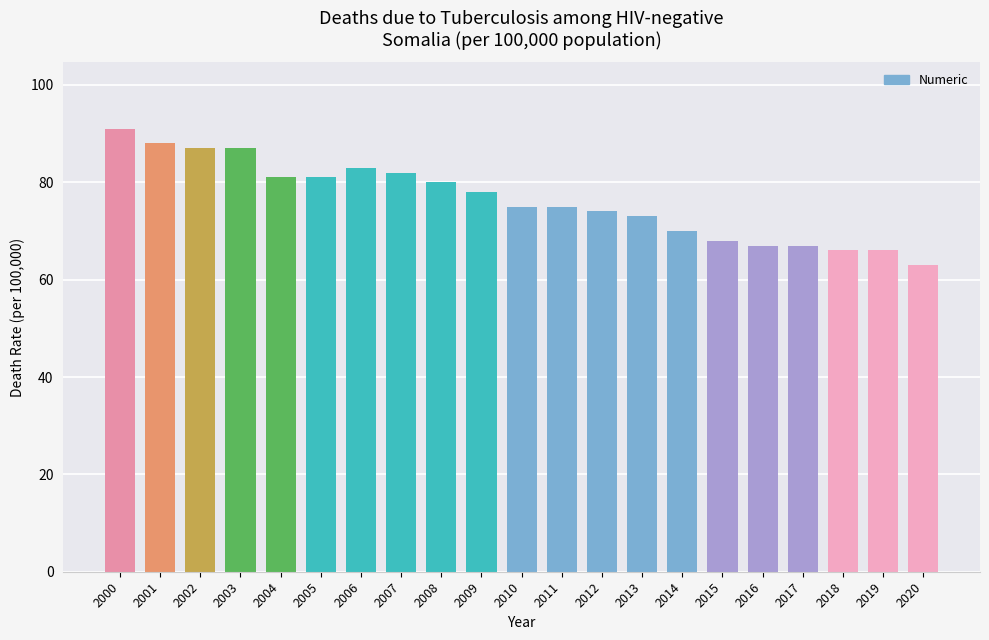

Is it true that the value at 2006 is 146?

False